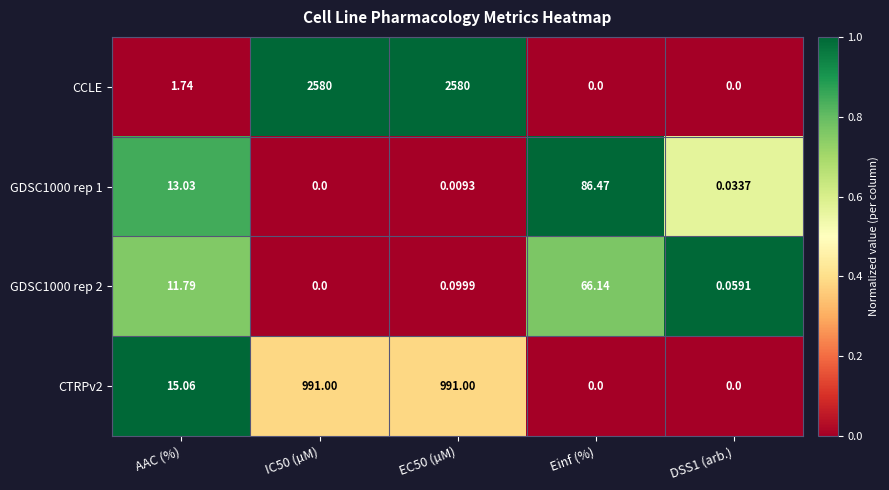

At which label does CTRPv2 first exceed 15?

AAC (%)